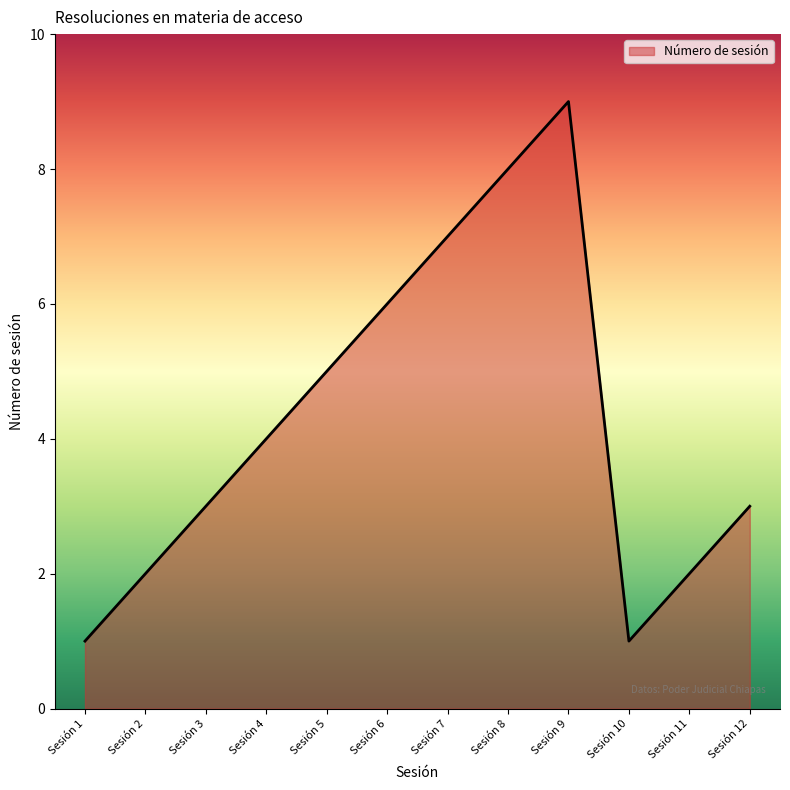

Reading left to right, transcribe all the data shown in this chart.

Sesión 1=1	Sesión 2=2	Sesión 3=3	Sesión 4=4	Sesión 5=5	Sesión 6=6	Sesión 7=7	Sesión 8=8	Sesión 9=9	Sesión 10=1	Sesión 11=2	Sesión 12=3